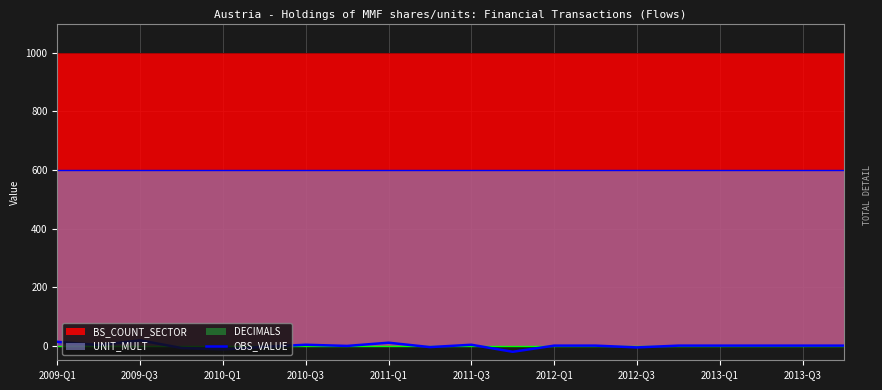

True or false: the data shows 0 at 2012-Q3.

False